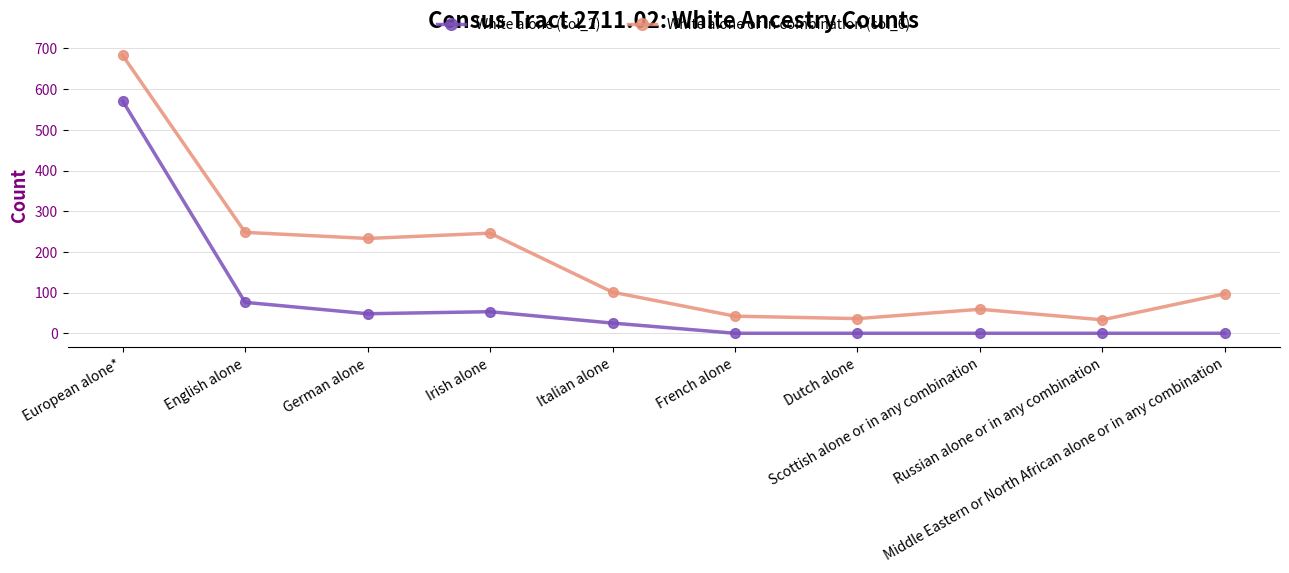

Between English alone and Italian alone, which series saw the biggest shift?

White alone or in combination (col_6)